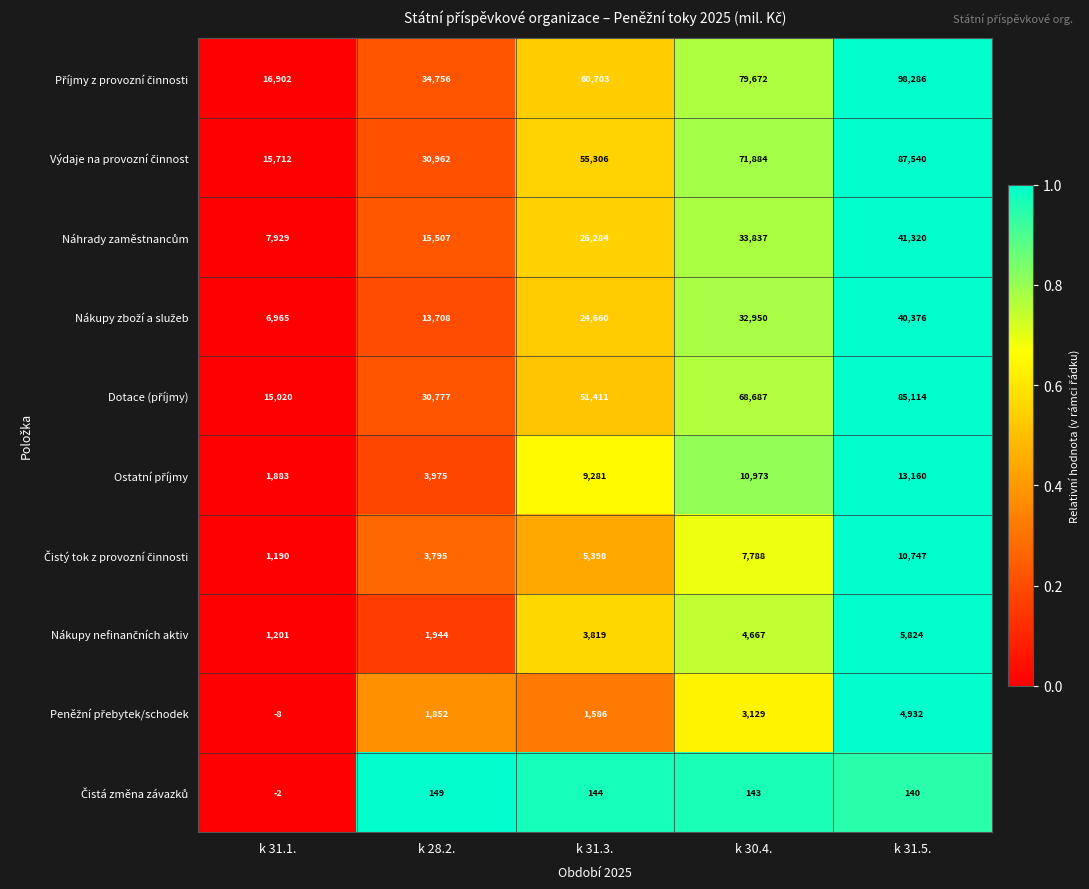

At how many categories does at least one series exceed 40443?

3